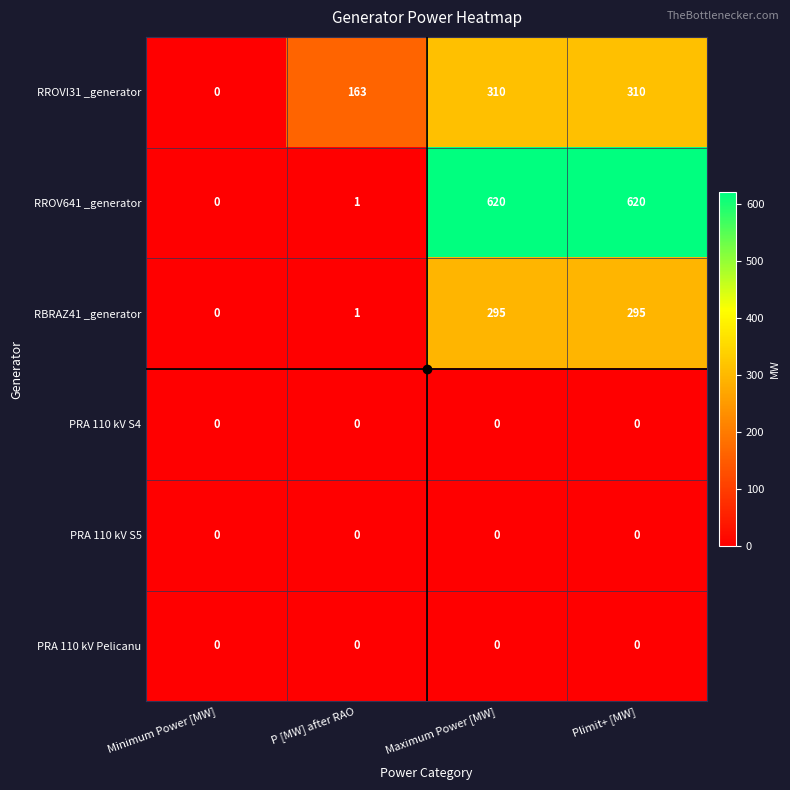

At how many categories does at least one series exceed 27?

3